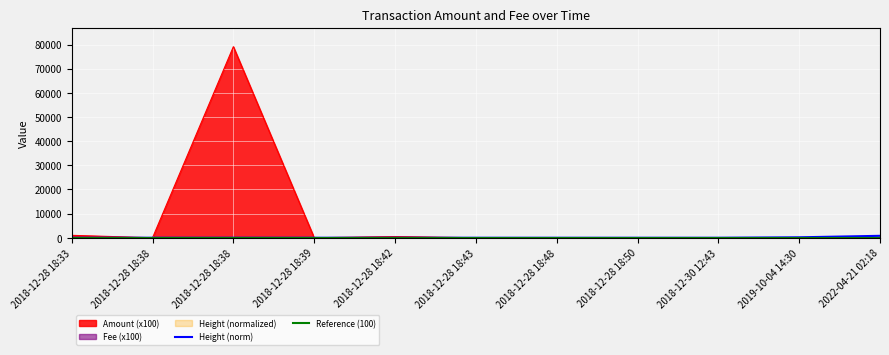

Is it true that Height_scaled equals 1.2 at 2018-12-30 12:43?

True